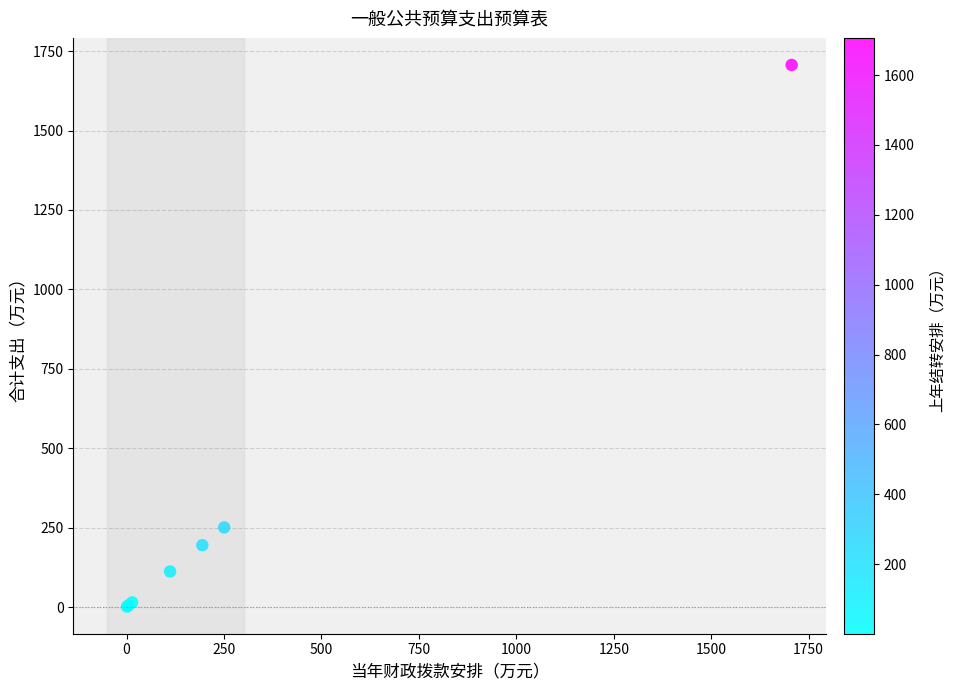

What Y value in the scatter plot is closest to 853?

250.6